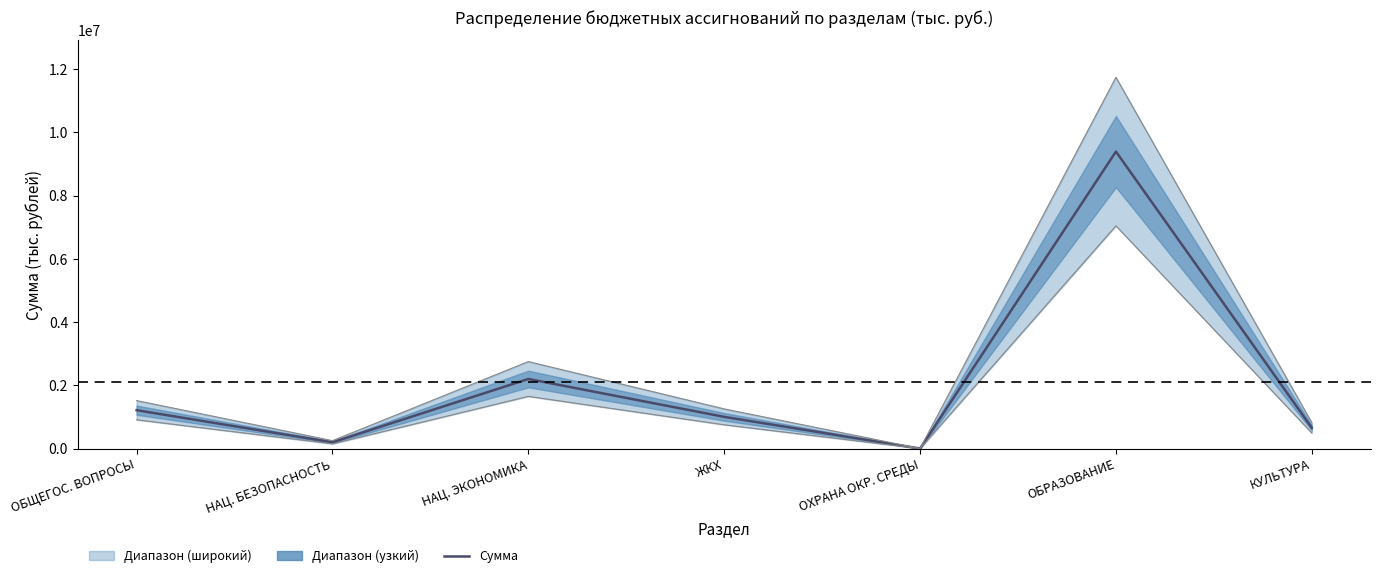

List the labels in order of value, smallest first.

ОХРАНА ОКР. СРЕДЫ, НАЦ. БЕЗОПАСНОСТЬ, КУЛЬТУРА, ЖКХ, ОБЩЕГОС. ВОПРОСЫ, НАЦ. ЭКОНОМИКА, ОБРАЗОВАНИЕ